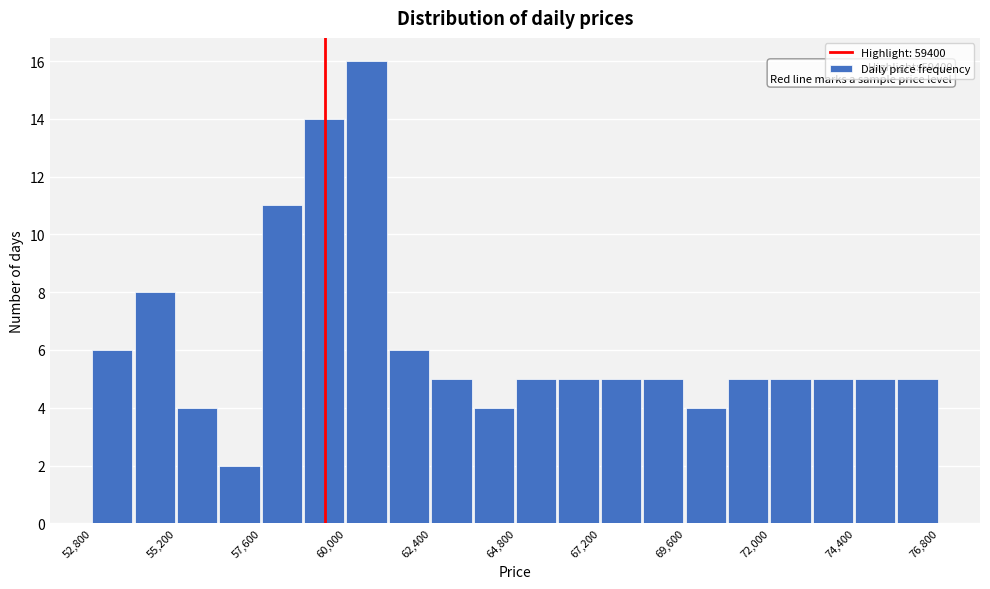

Read against the x-axis, roughly where is the centre of the tallest bar?

60500